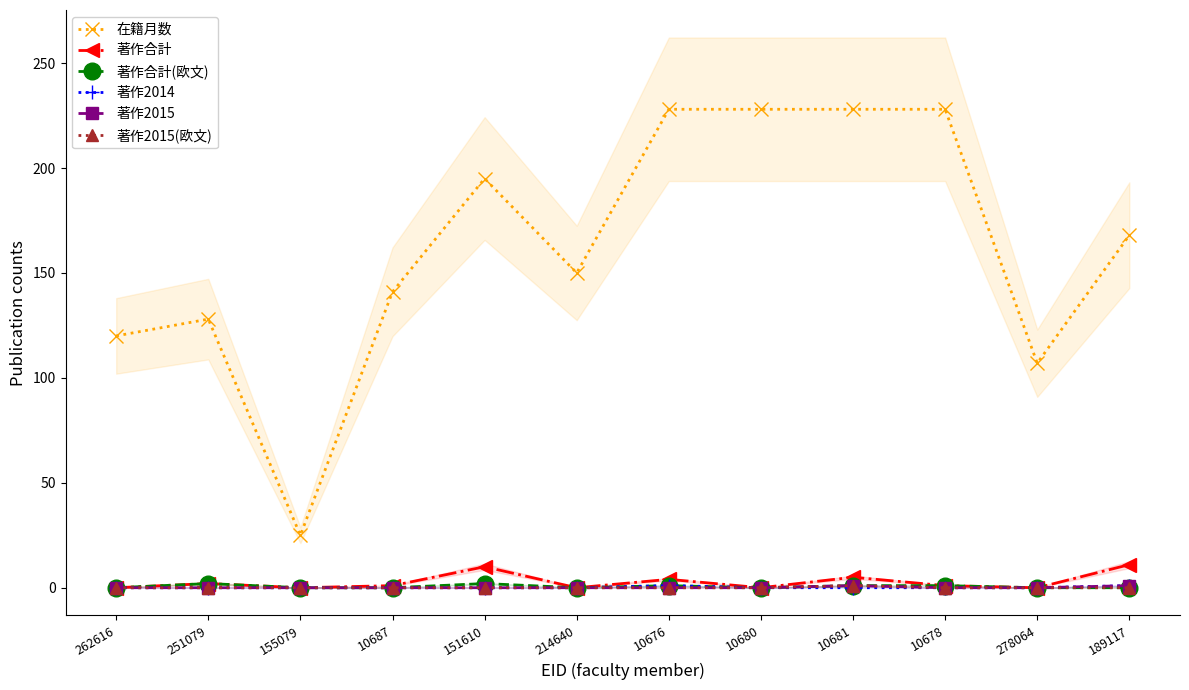

Rank the categories by 在籍月数 value from lowest to highest.

155079, 278064, 262616, 251079, 10687, 214640, 189117, 151610, 10676, 10680, 10681, 10678